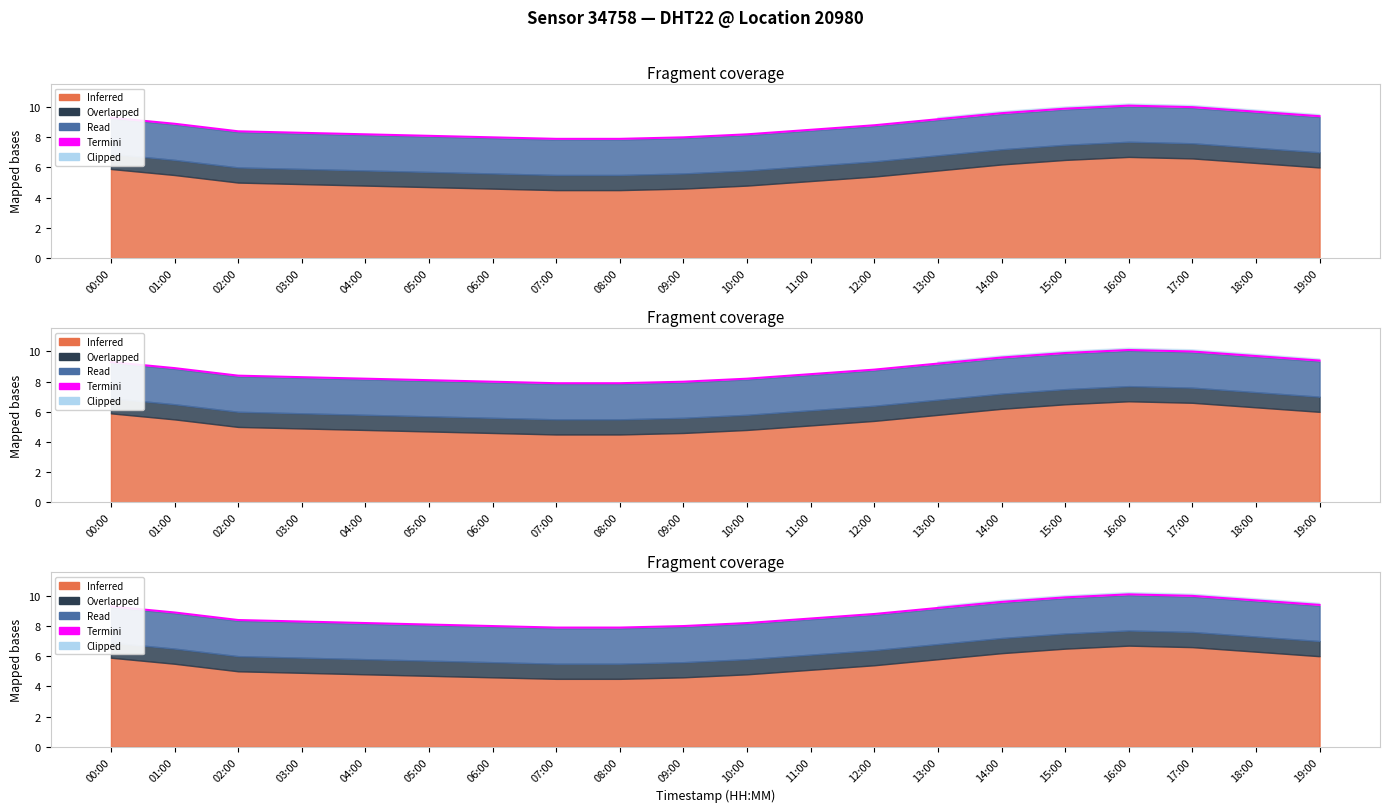

Where does the data first go above 8?

00:00